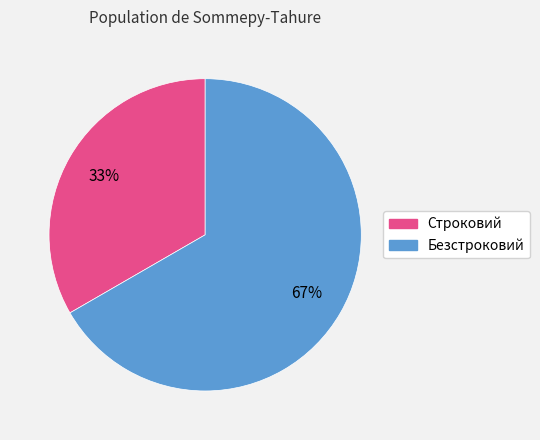

Which has a higher value, Безстроковий or Строковий?

Безстроковий